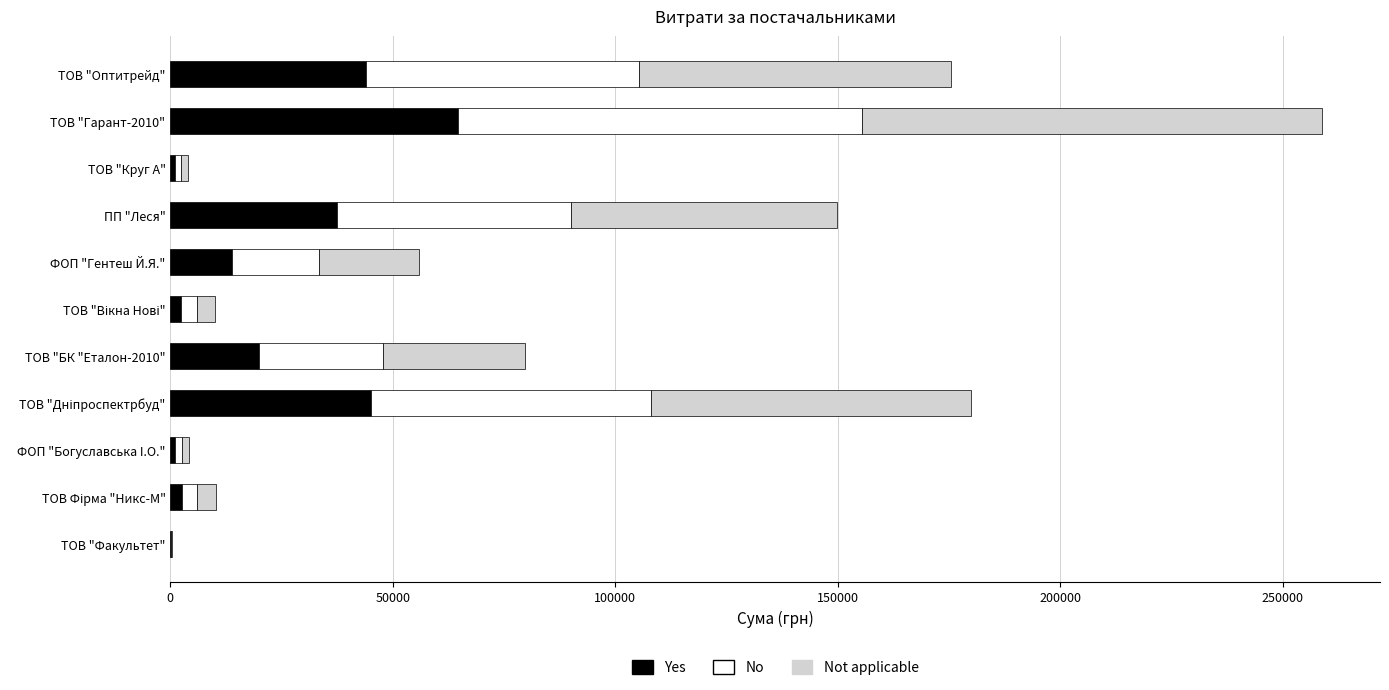

What is the total value across all series at ТОВ "Гарант-2010"?

258856.4